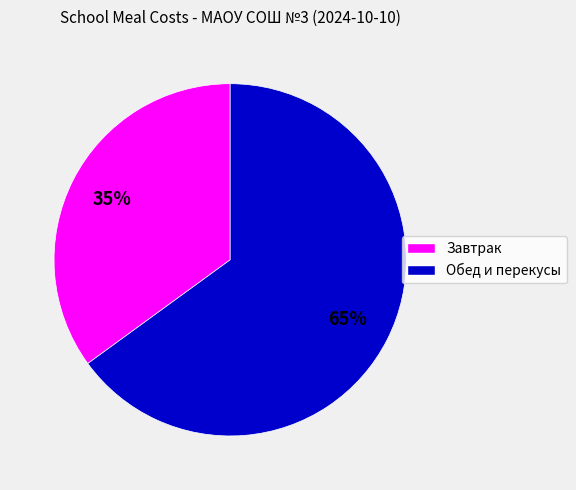

How many slices are in this pie chart?

2